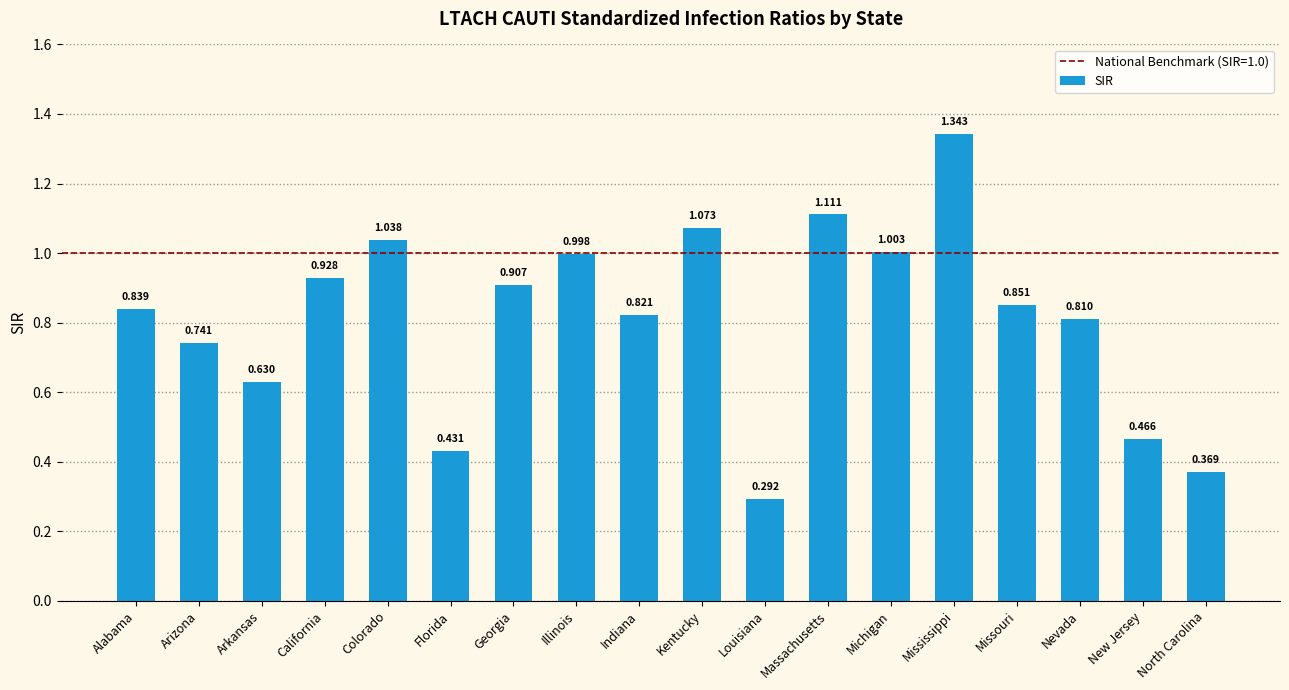

What is the sum of all values?

14.7